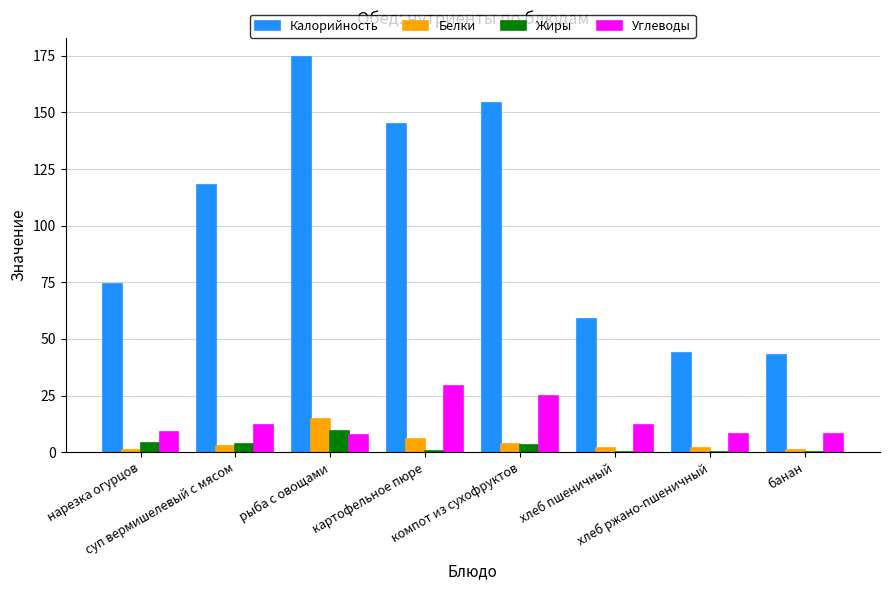

True or false: Калорийность has a value of 44.0 at хлеб ржано-пшеничный.

True